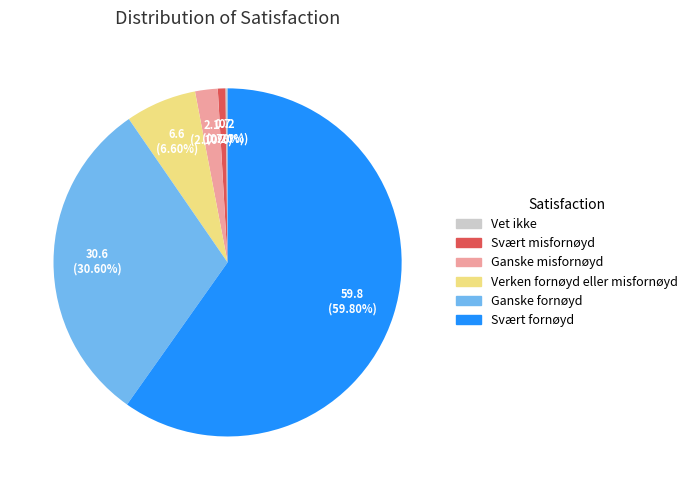

Which category has the biggest portion of the pie?

Svært fornøyd